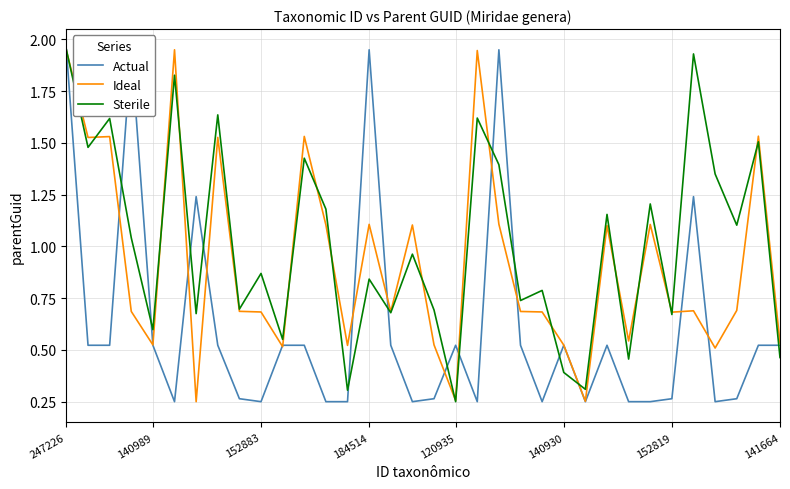

Where is Ideal nearest to the value 1?

25